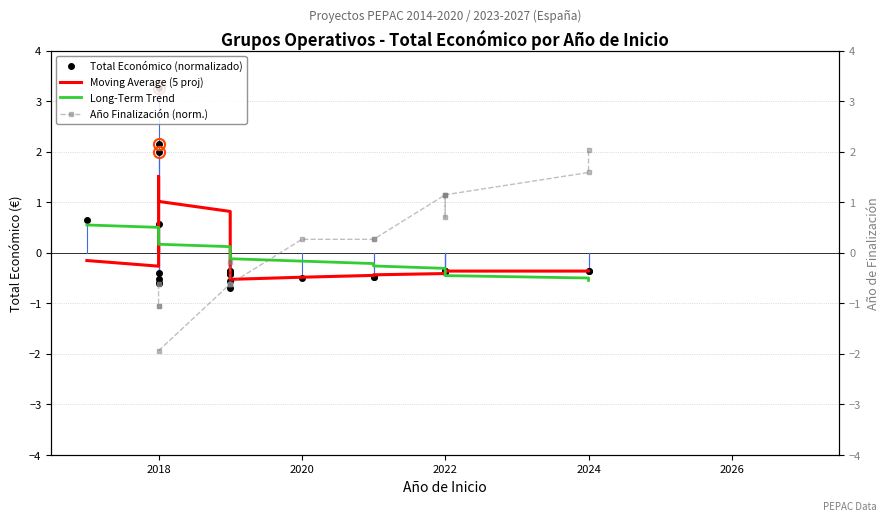

How many positive values does the Moving Average (5 proj) series have?

9